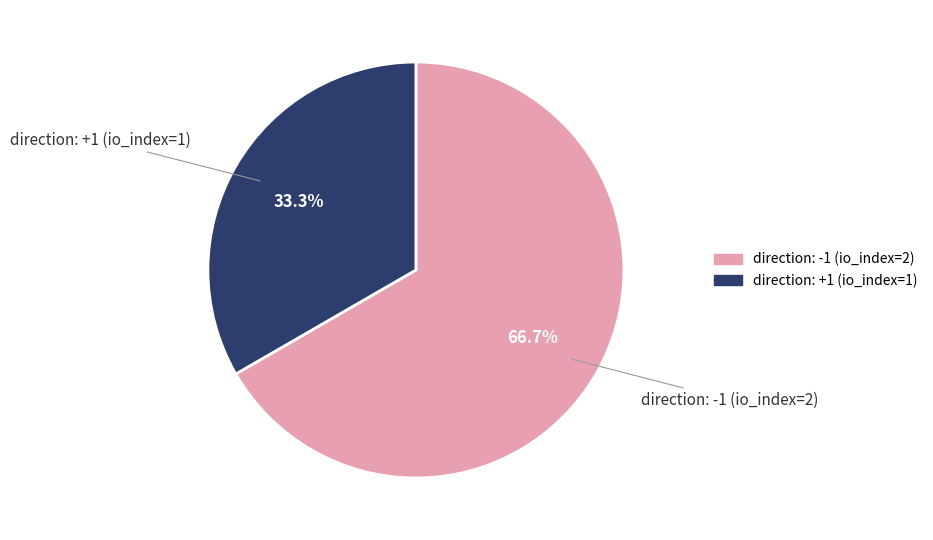

What is the majority slice?

direction: -1 (io_index=2)